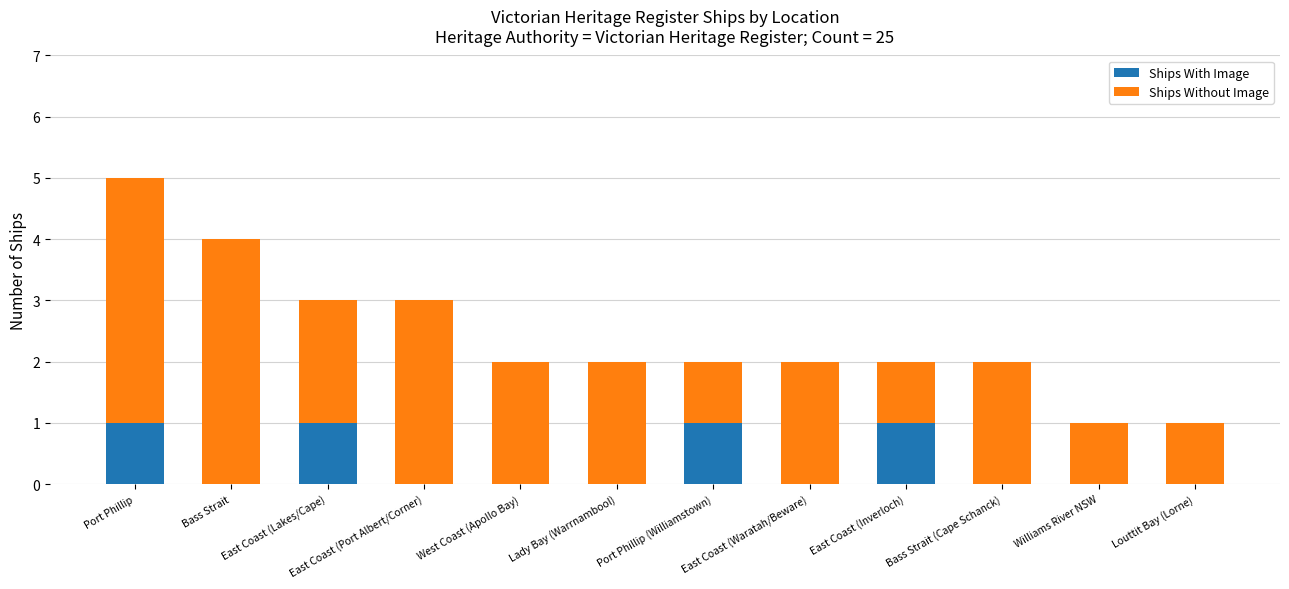

What are all the series names shown in the legend?

Ships With Image, Ships Without Image